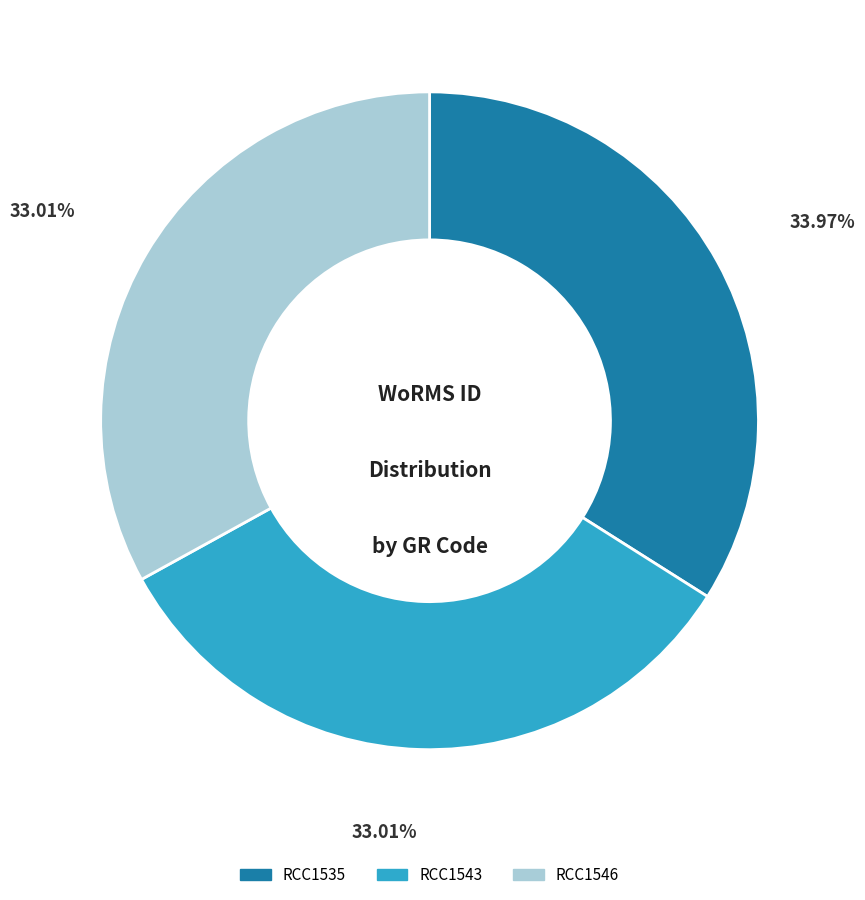

Is there any slice that represents more than half of the pie?

No